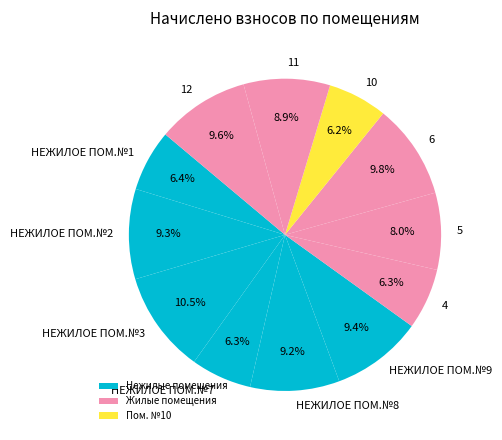

Count the number of slices in the pie.

12